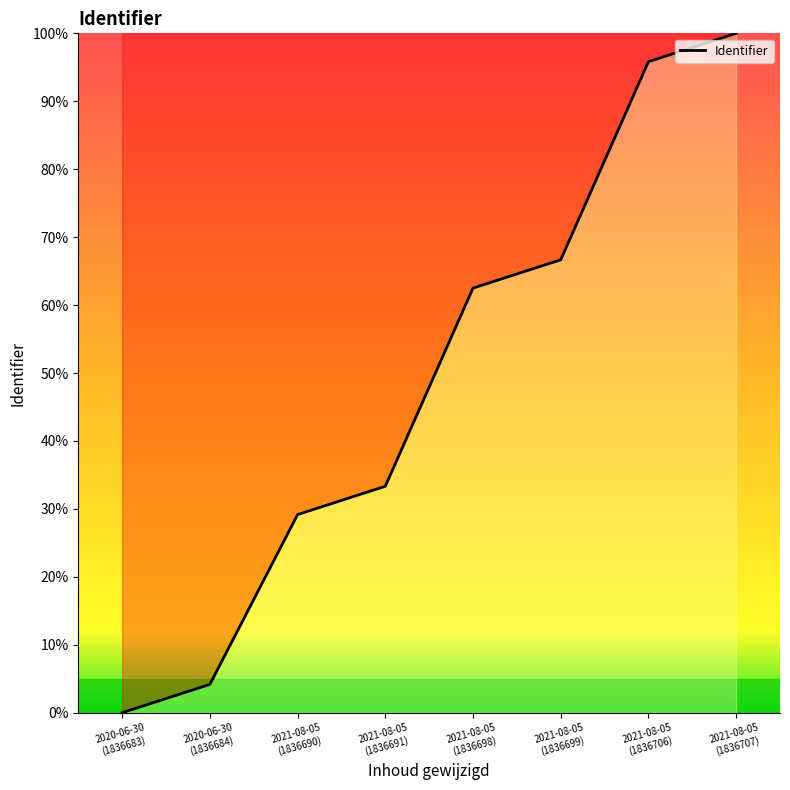

Rank the categories by value from highest to lowest.

2021-08-05
(1836707), 2021-08-05
(1836706), 2021-08-05
(1836699), 2021-08-05
(1836698), 2021-08-05
(1836691), 2021-08-05
(1836690), 2020-06-30
(1836684), 2020-06-30
(1836683)